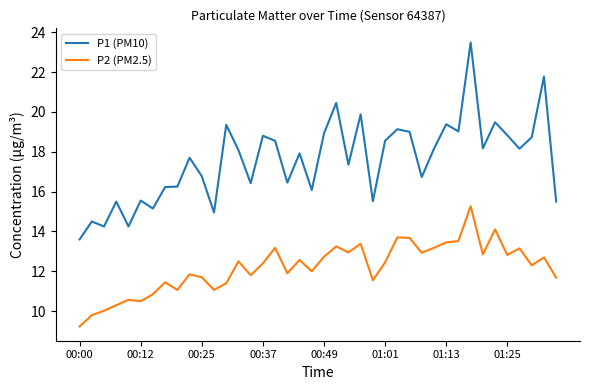

What is the maximum value shown in the chart?

23.5